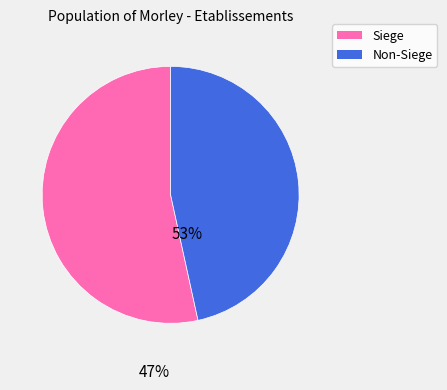

Does any single category account for the majority?

Yes